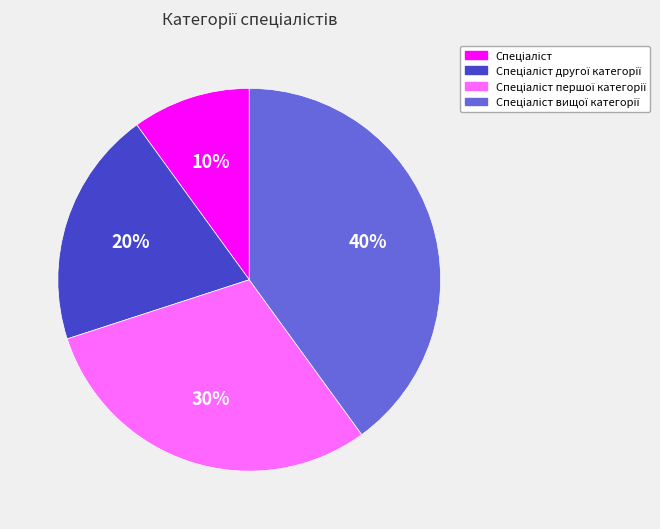

To the nearest percent, what is the average slice percentage?

25%